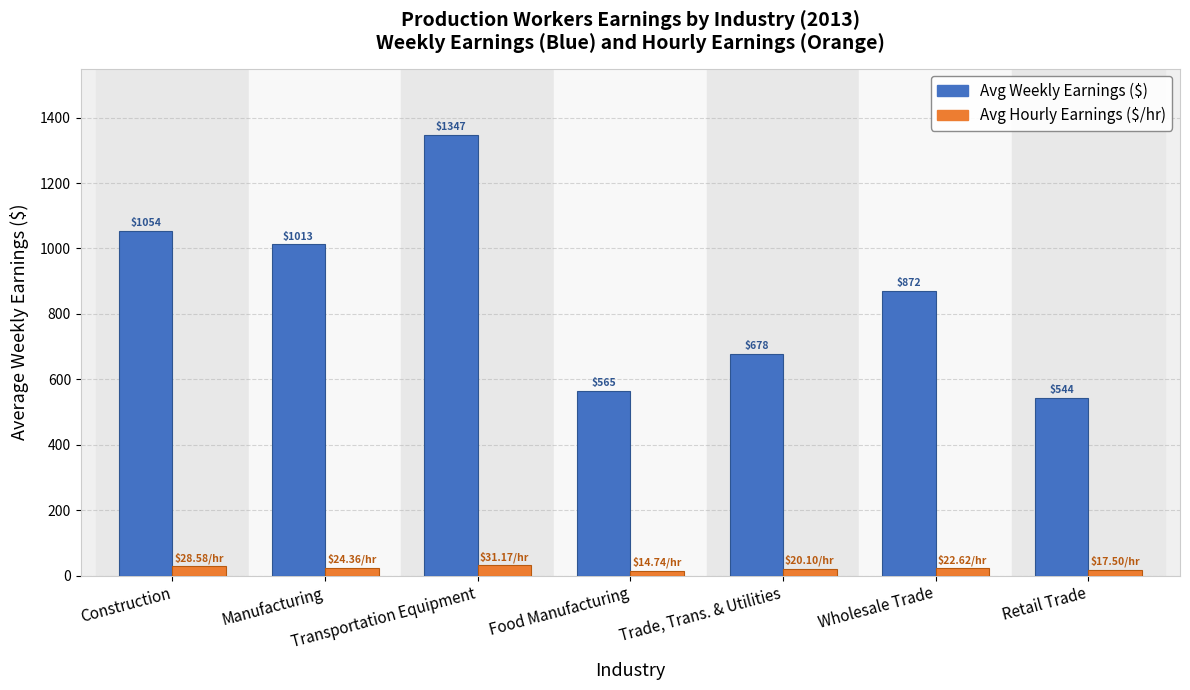

At which category is the sum across all series the highest?

Transportation Equipment